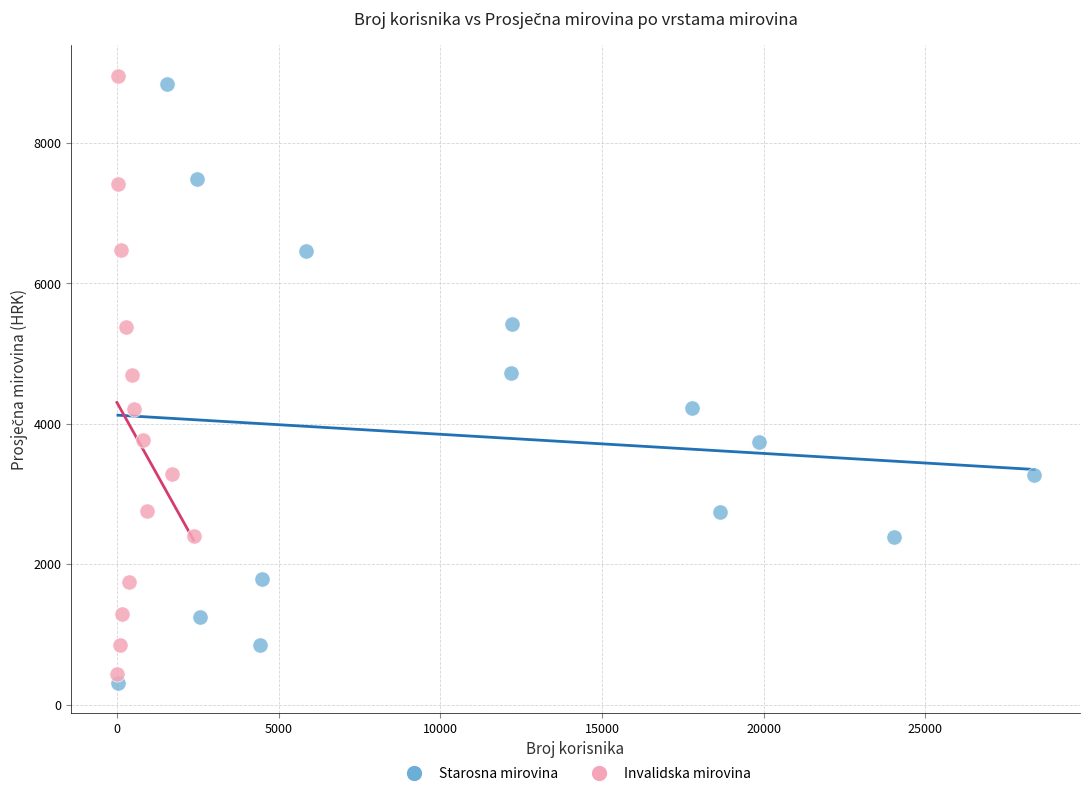

Which series has the largest Y range (max minus min)?

Starosna mirovina